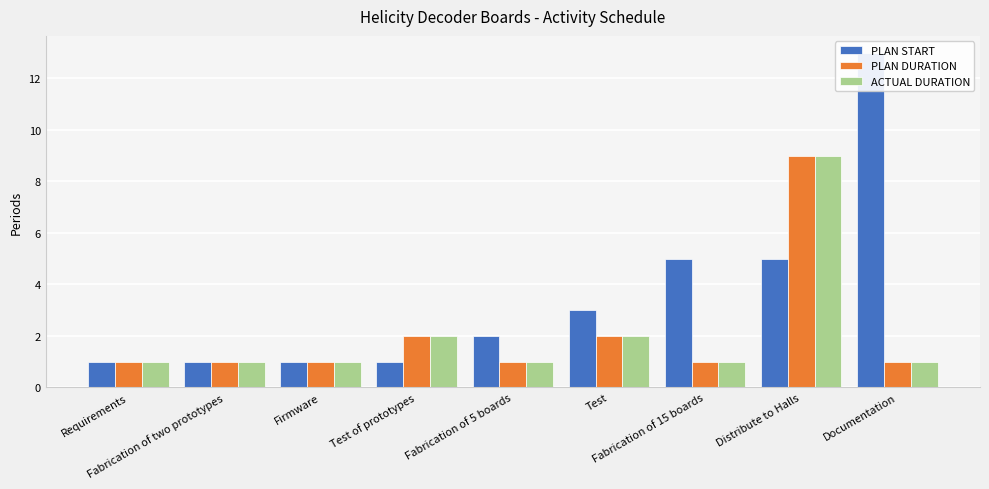

List the series in order of their peak value, lowest first.

PLAN DURATION, ACTUAL DURATION, PLAN START